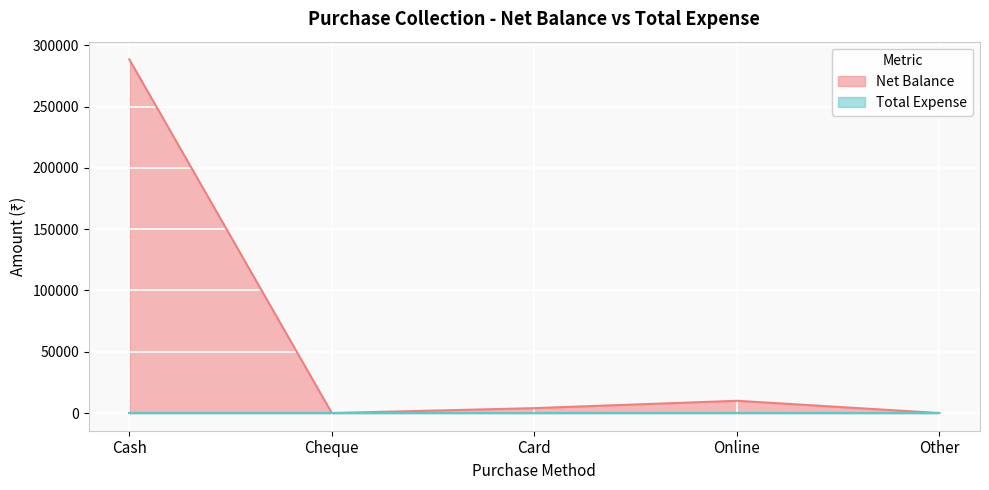

Reading right to left, what are all the values shown in this chart?

Other=0	Online=10000	Card=4000	Cheque=0	Cash=288493